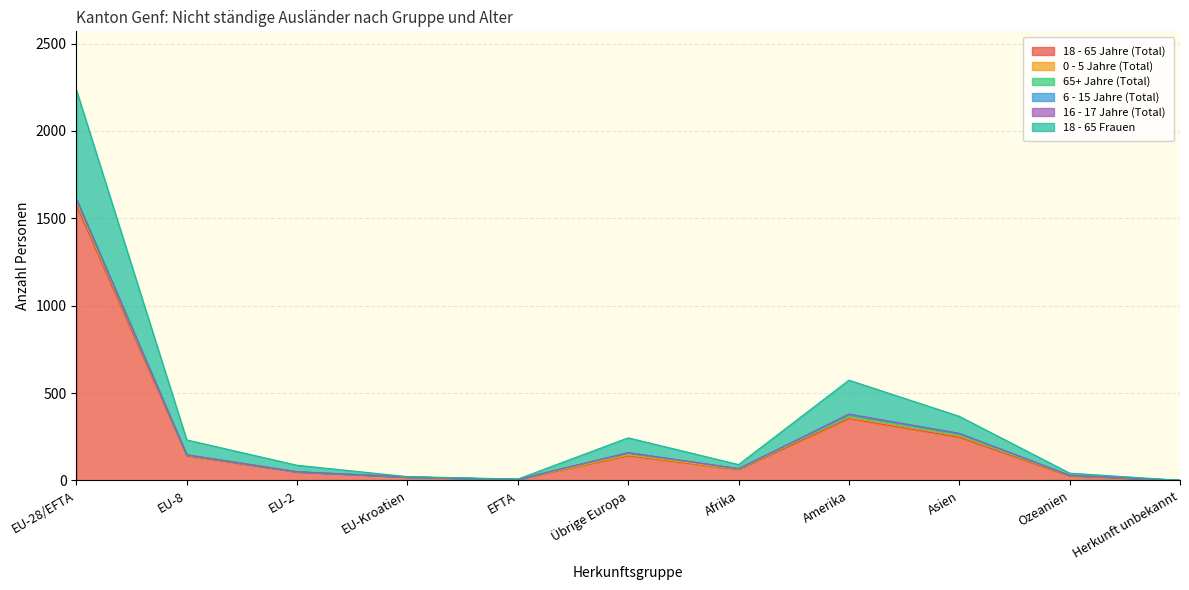

Which has a higher value, Übrige Europa or Amerika?

Amerika